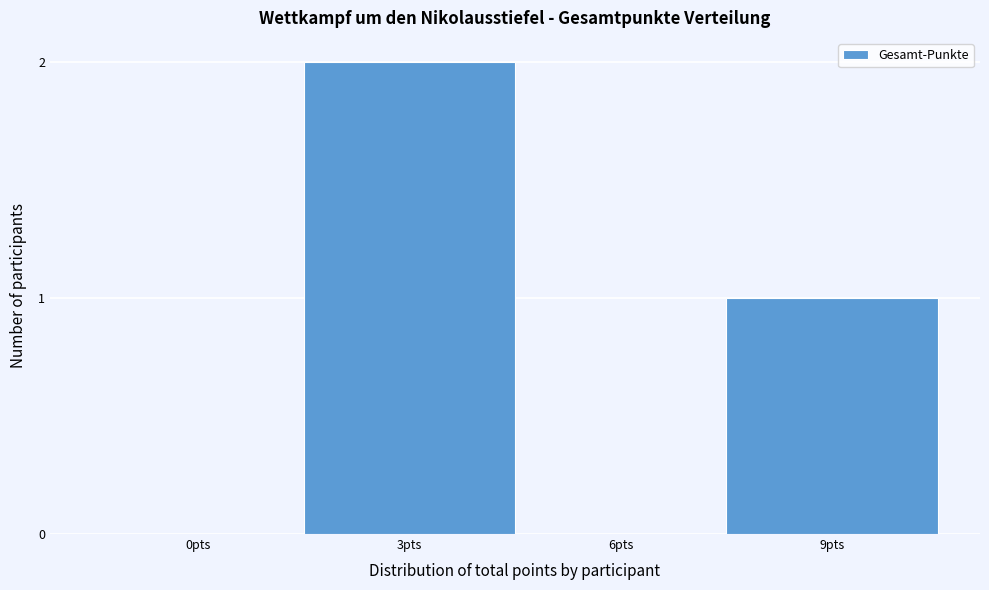

Reading left to right, list all the values displayed in this chart.

0pts=0	3pts=2	6pts=0	9pts=1